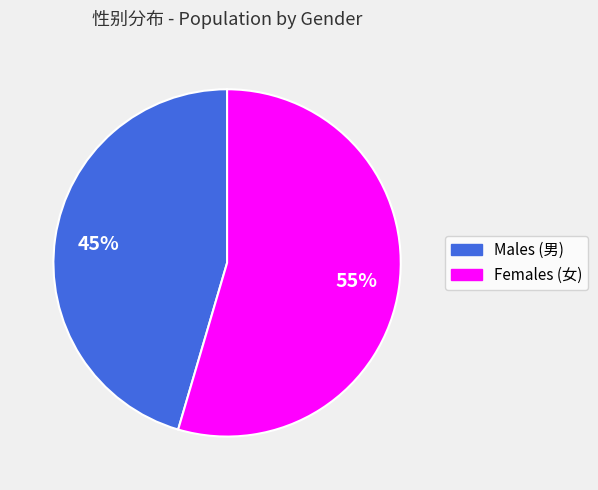

Is there a majority slice in this chart?

Yes